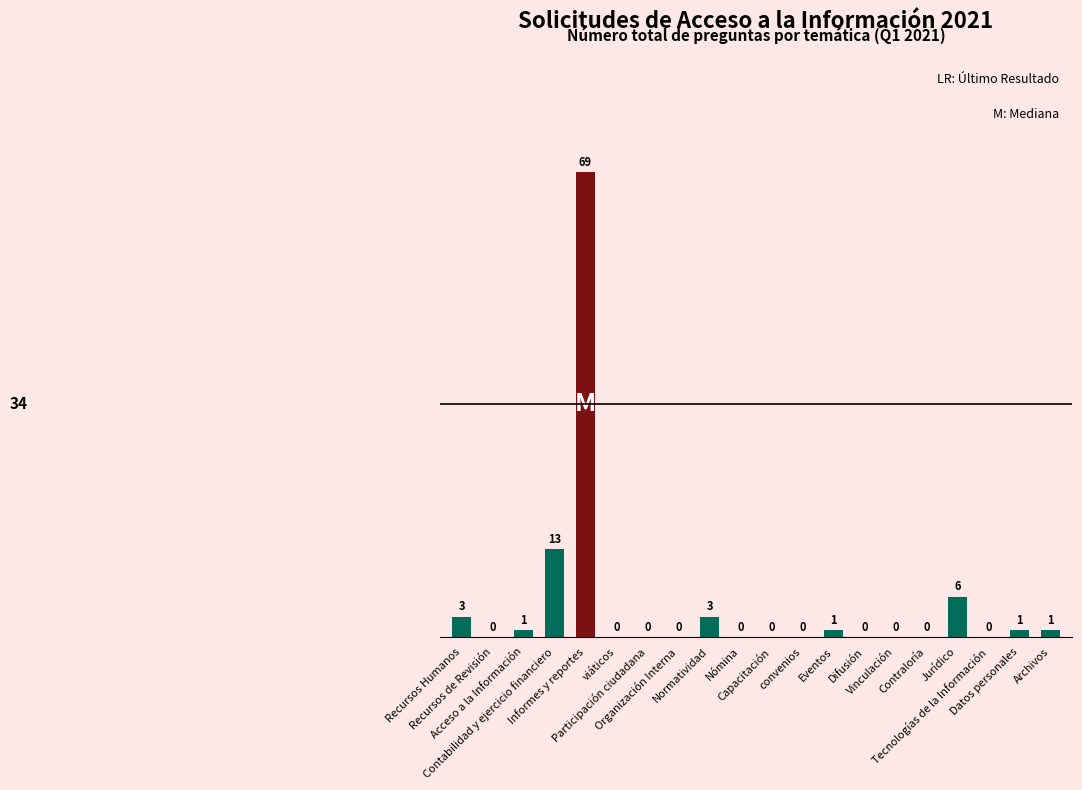

Reading right to left, transcribe all the data shown in this chart.

Archivos=1	Datos personales=1	Tecnologías de la Información=0	Jurídico=6	Contraloría=0	Vinculación=0	Difusión=0	Eventos=1	convenios=0	Capacitación=0	Nómina=0	Normatividad=3	Organización Interna=0	Participación ciudadana=0	viáticos=0	Informes y reportes=69	Contabilidad y ejercicio financiero=13	Acceso a la Información=1	Recursos de Revisión=0	Recursos Humanos=3